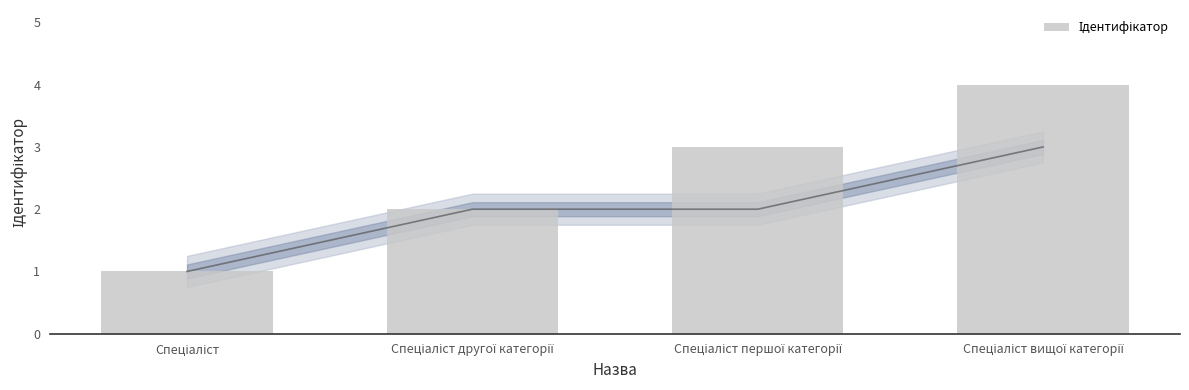

What is the sum of the values at Спеціаліст and Спеціаліст першої категорії?

4